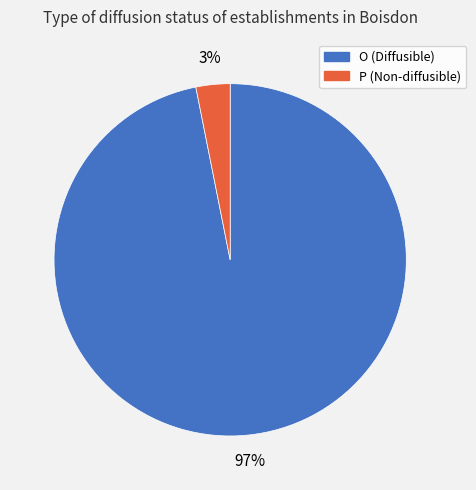

To the nearest percent, what portion does P represent?

3%